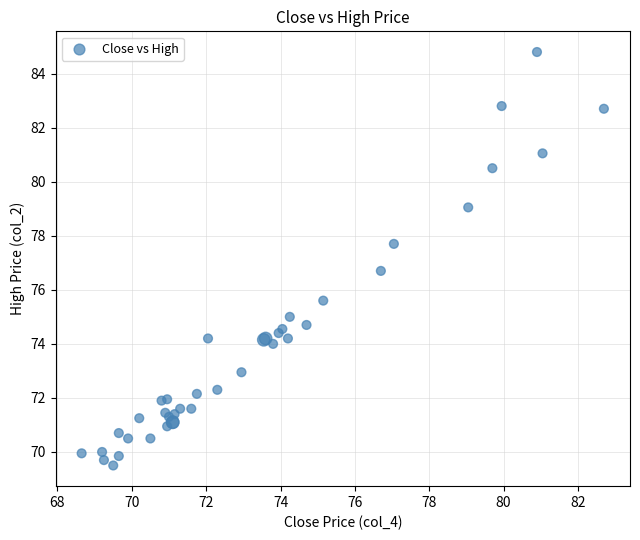

What Y value in the scatter plot is closest to 77?

76.7